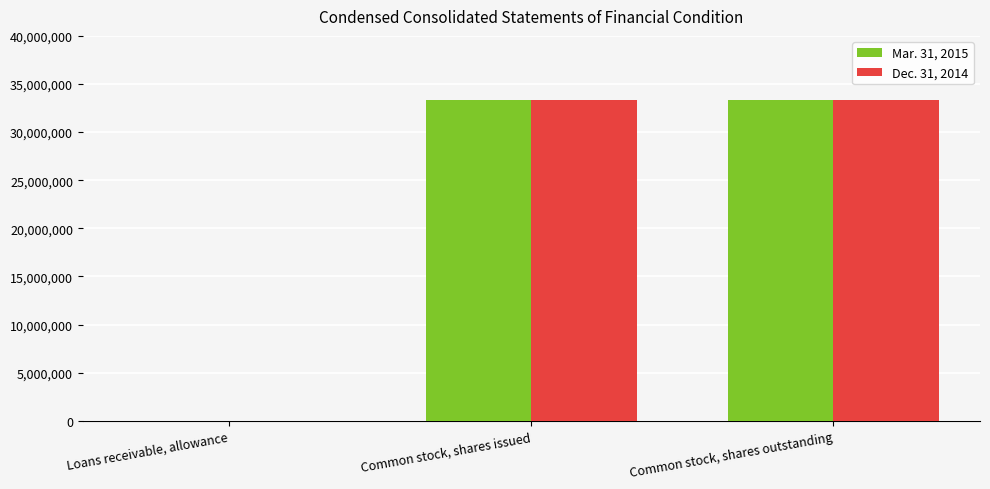

What are all the series names shown in the legend?

Mar. 31, 2015, Dec. 31, 2014